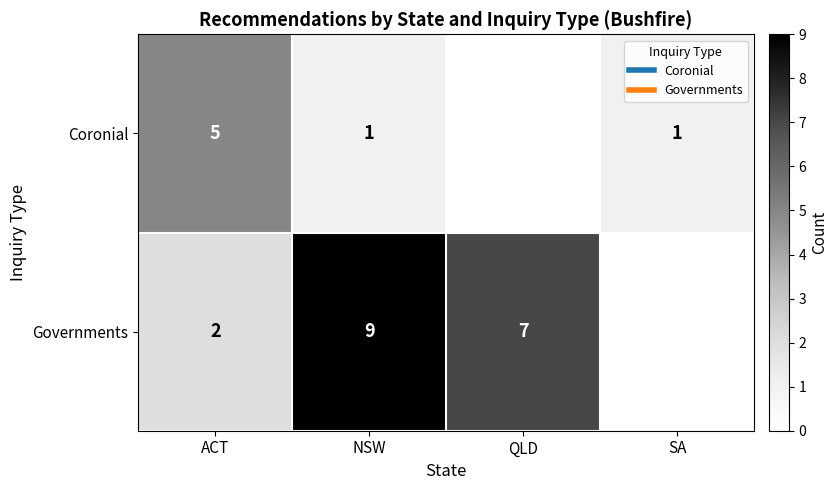

At how many categories does at least one series exceed 1?

3